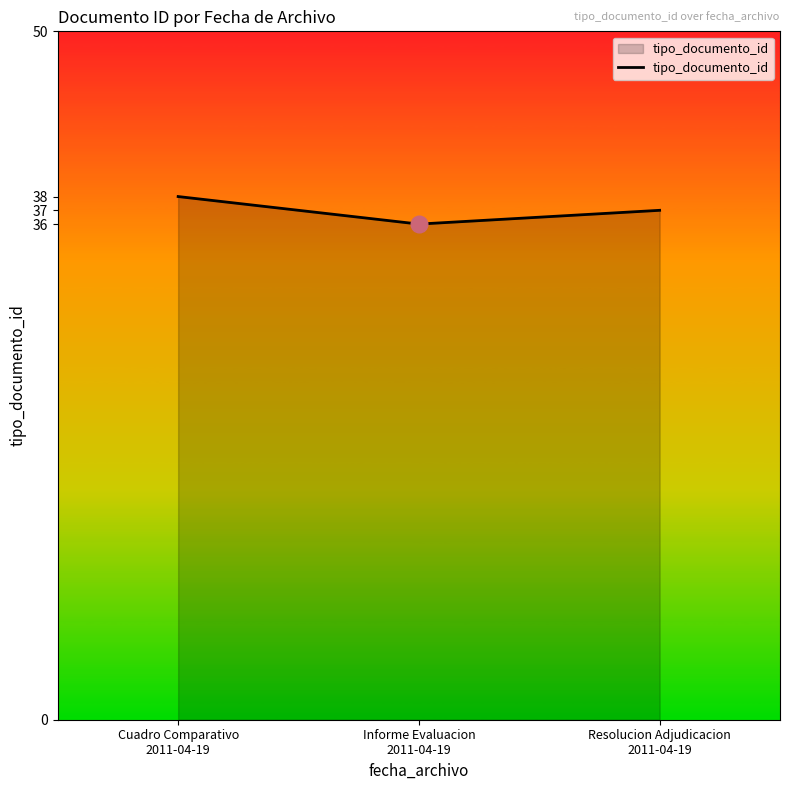

Which category has the lowest value across all series?

Informe Evaluacion
2011-04-19